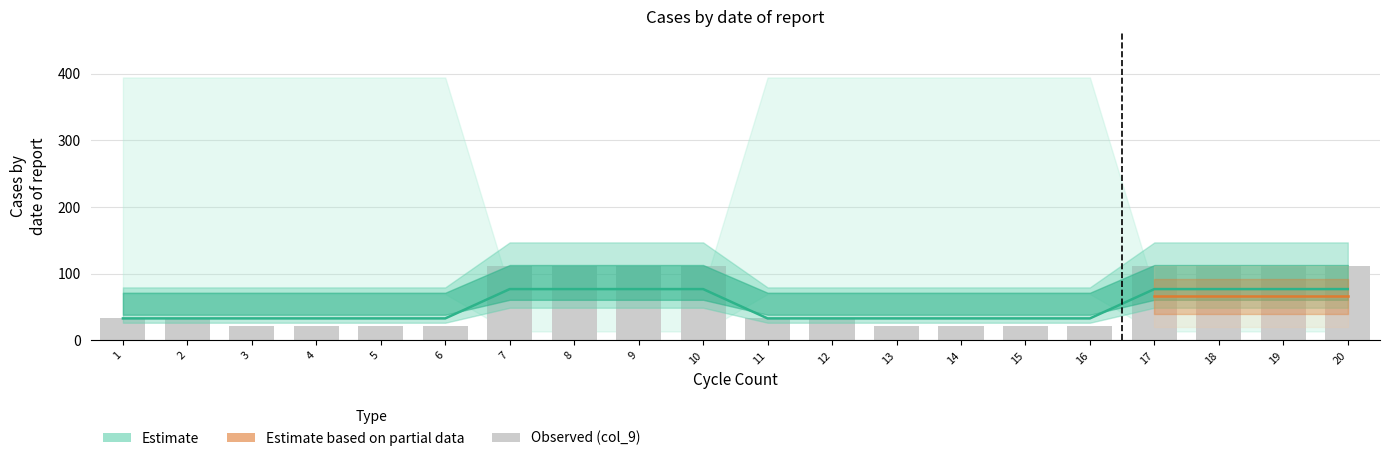

Which series has the largest total across all categories?

col_9 (observed)